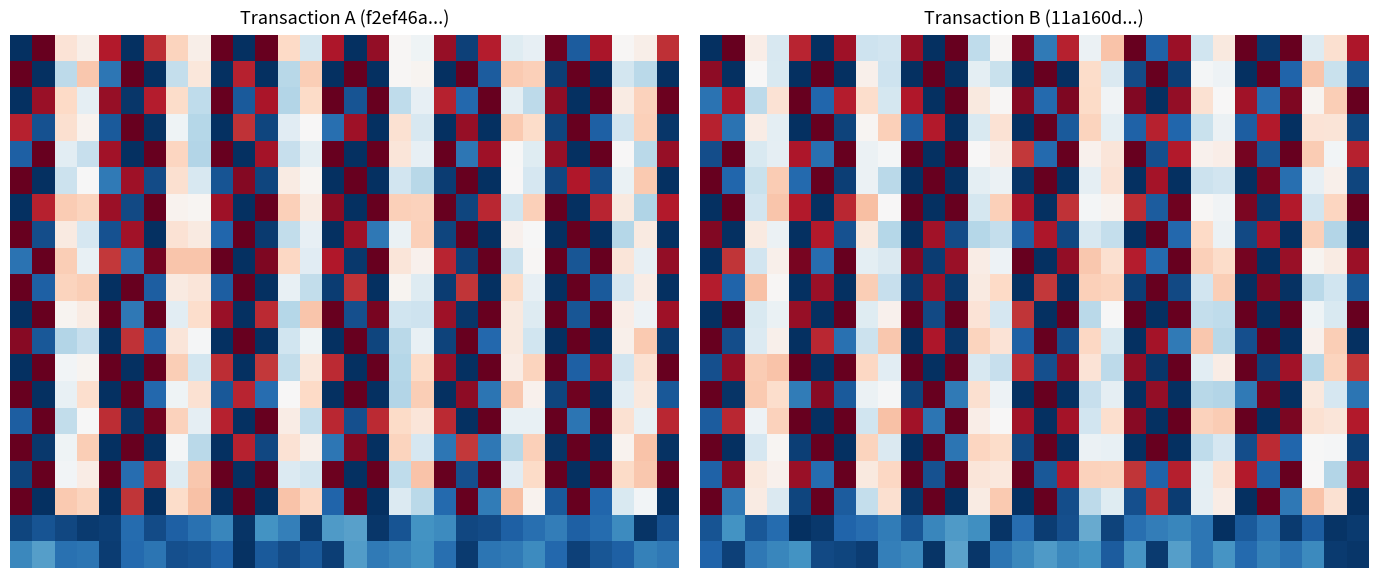

What is the maximum value shown in the chart?

1.0